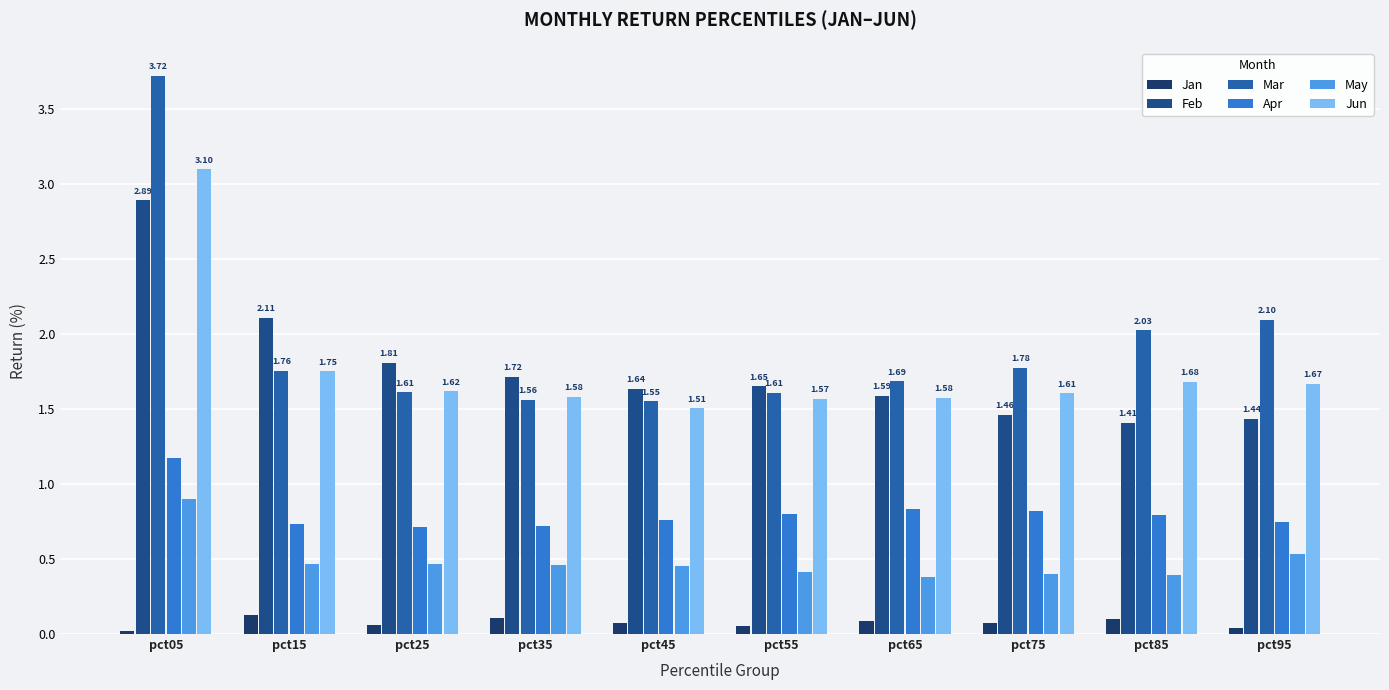

At which category does the chart reach its minimum across all series?

pct05